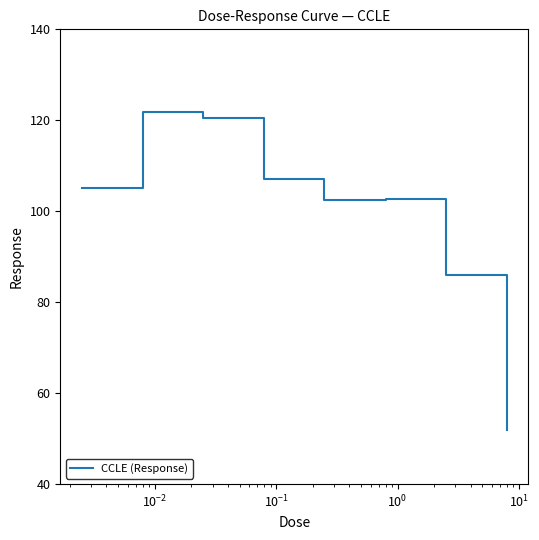

What is the smallest value displayed?

52.0